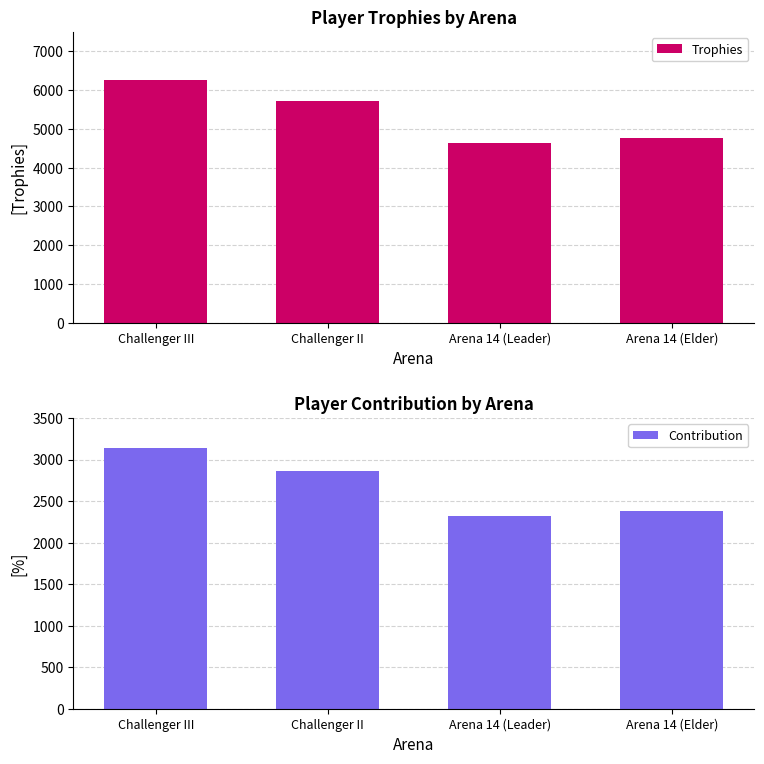

What is the difference between the maximum and minimum values in the Trophies series?

1641